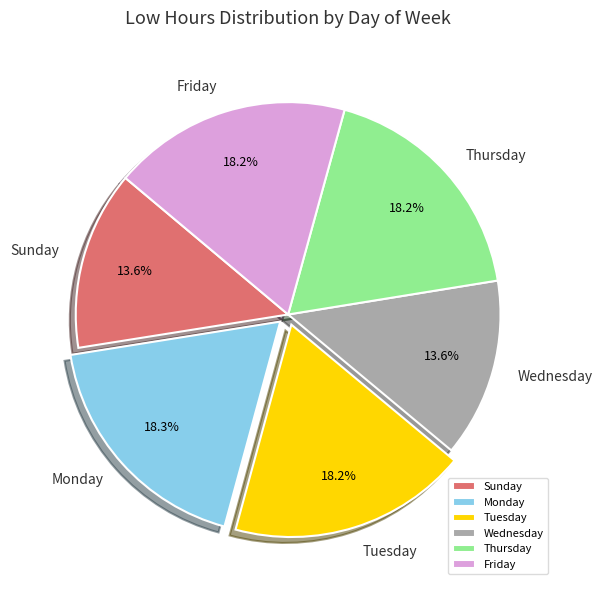

Does any single category account for the majority?

No